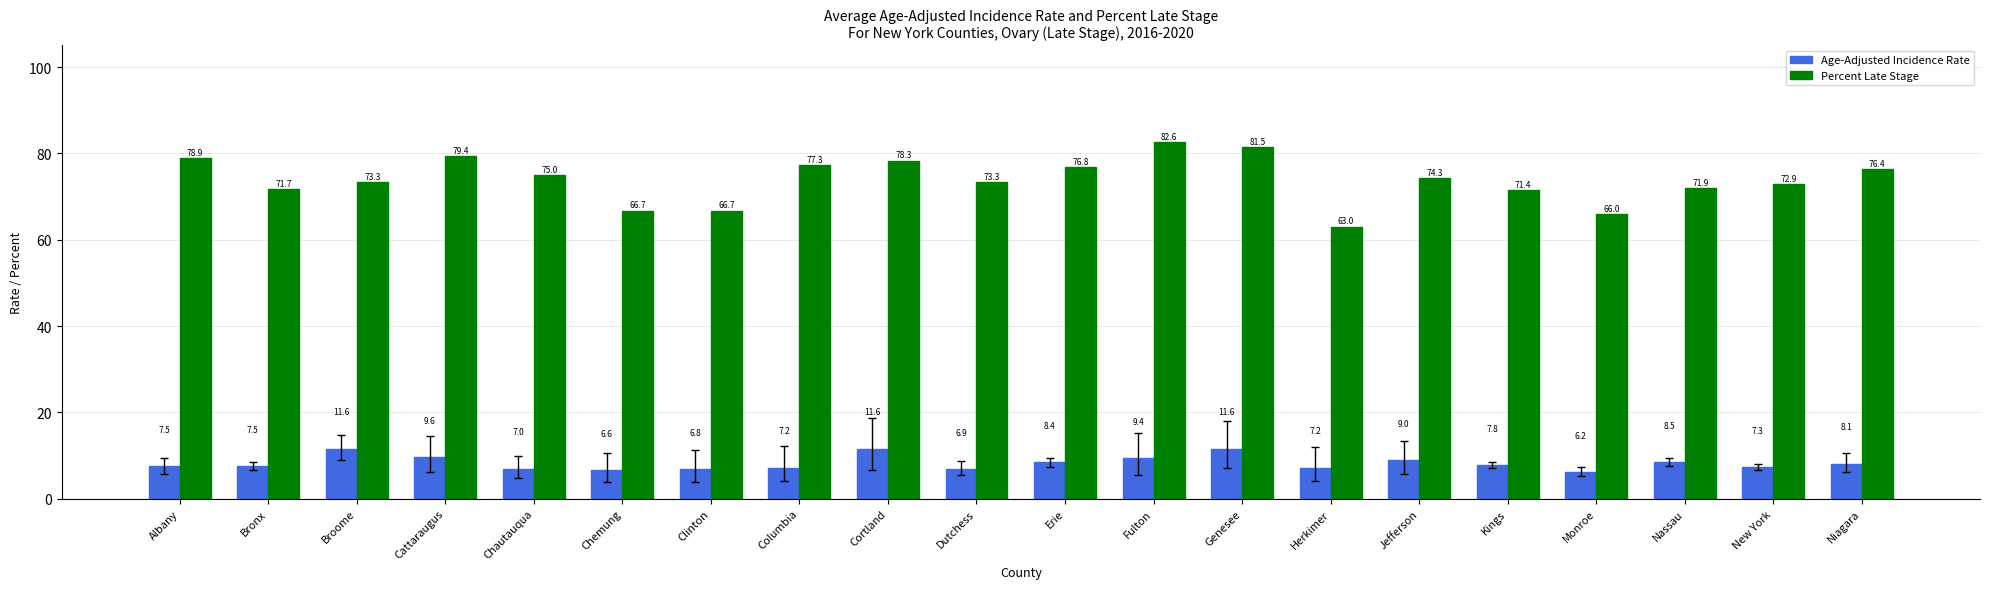

Read the Age-Adjusted Incidence Rate value at Albany.

7.5